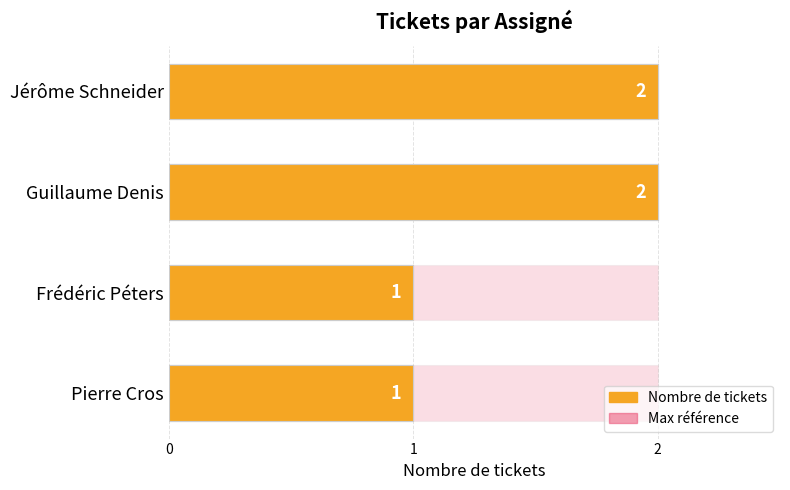

True or false: Nombre de tickets has a value of 2.0 at Jérôme Schneider.

True